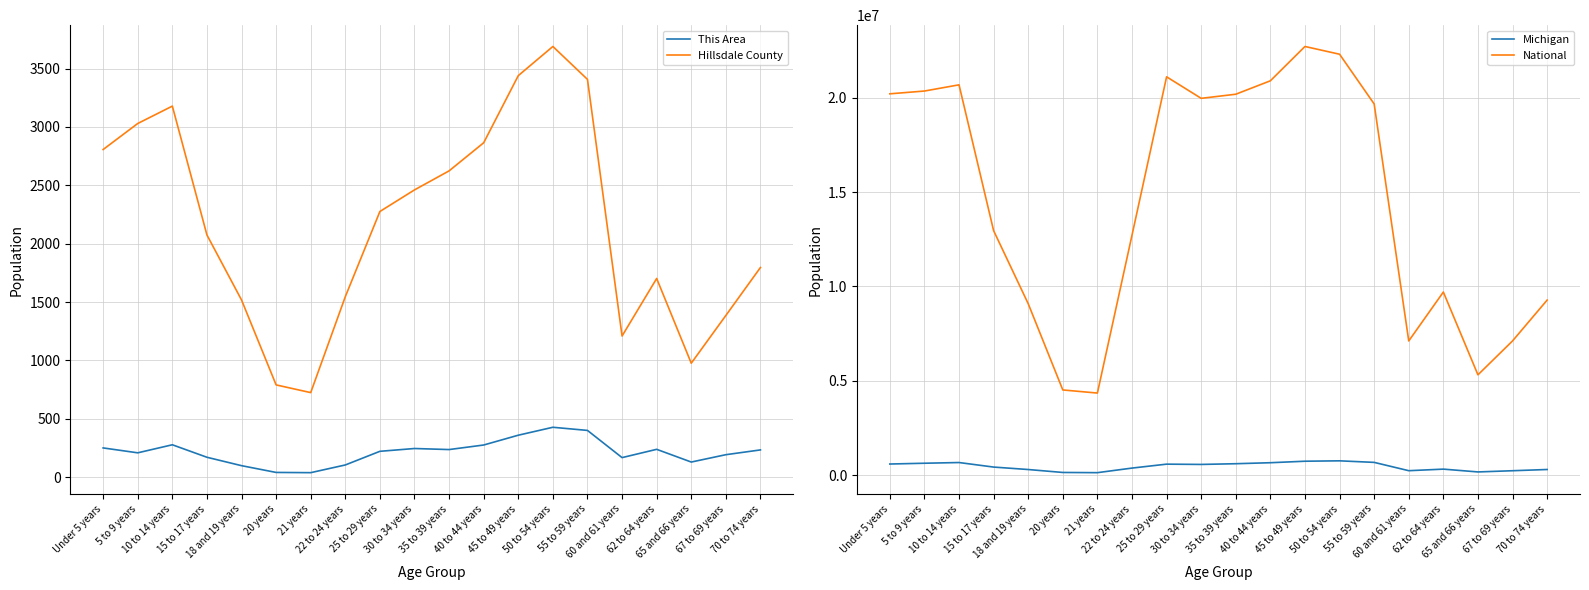

Where is the first local minimum for This Area?

5 to 9 years